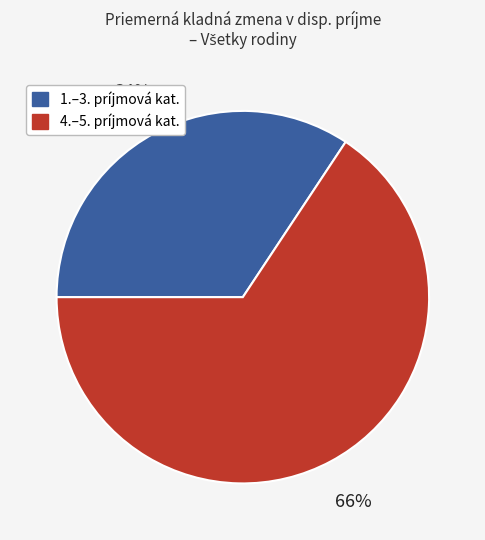

To the nearest percent, what is the average slice percentage?

50%